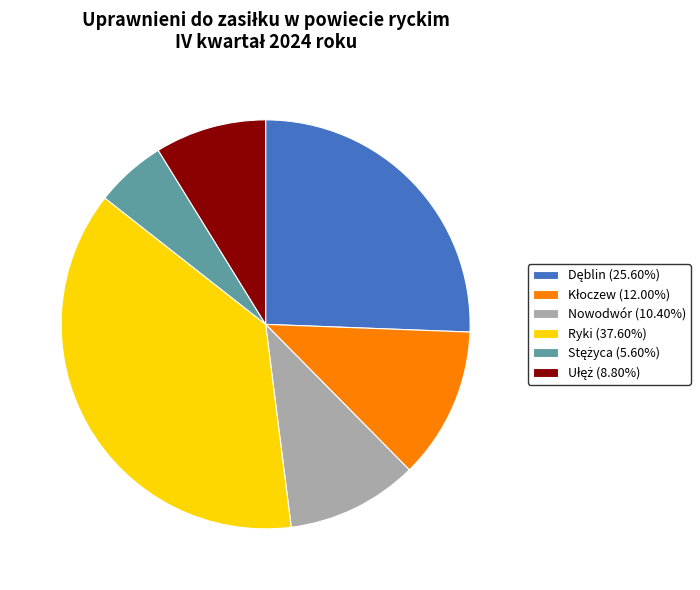

Is there a majority slice in this chart?

No